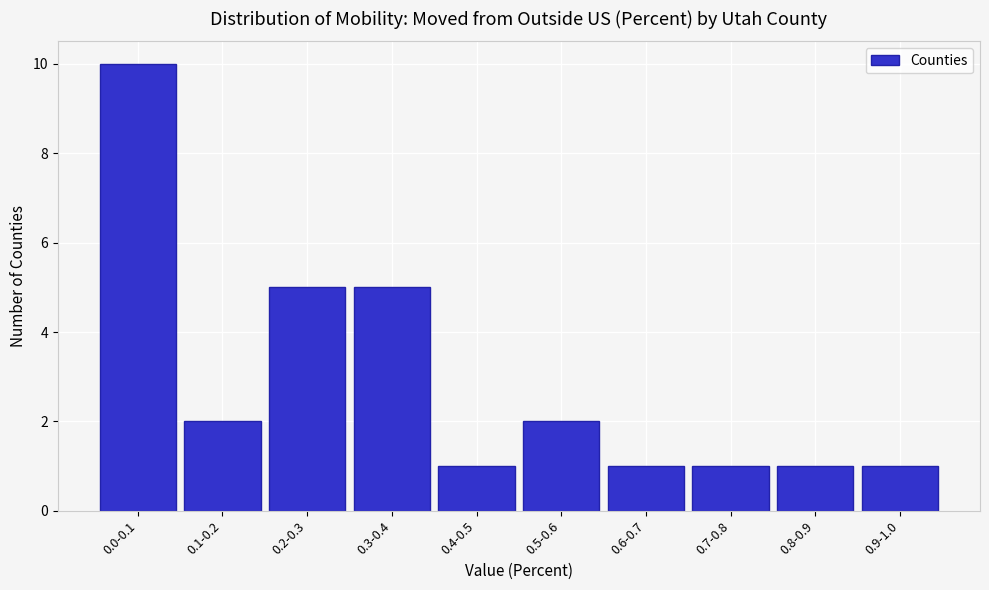

Reading left to right, what are all the values shown in this chart?

10	2	5	5	1	2	1	1	1	1